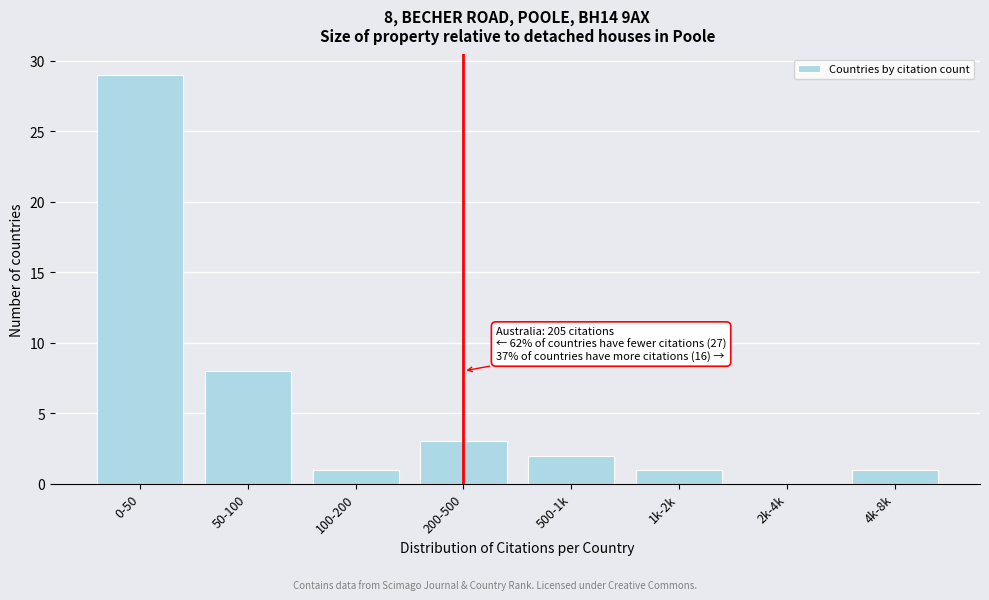

Reading left to right, list all the values displayed in this chart.

0-50=29	50-100=8	100-200=1	200-500=3	500-1k=2	1k-2k=1	2k-4k=0	4k-8k=1